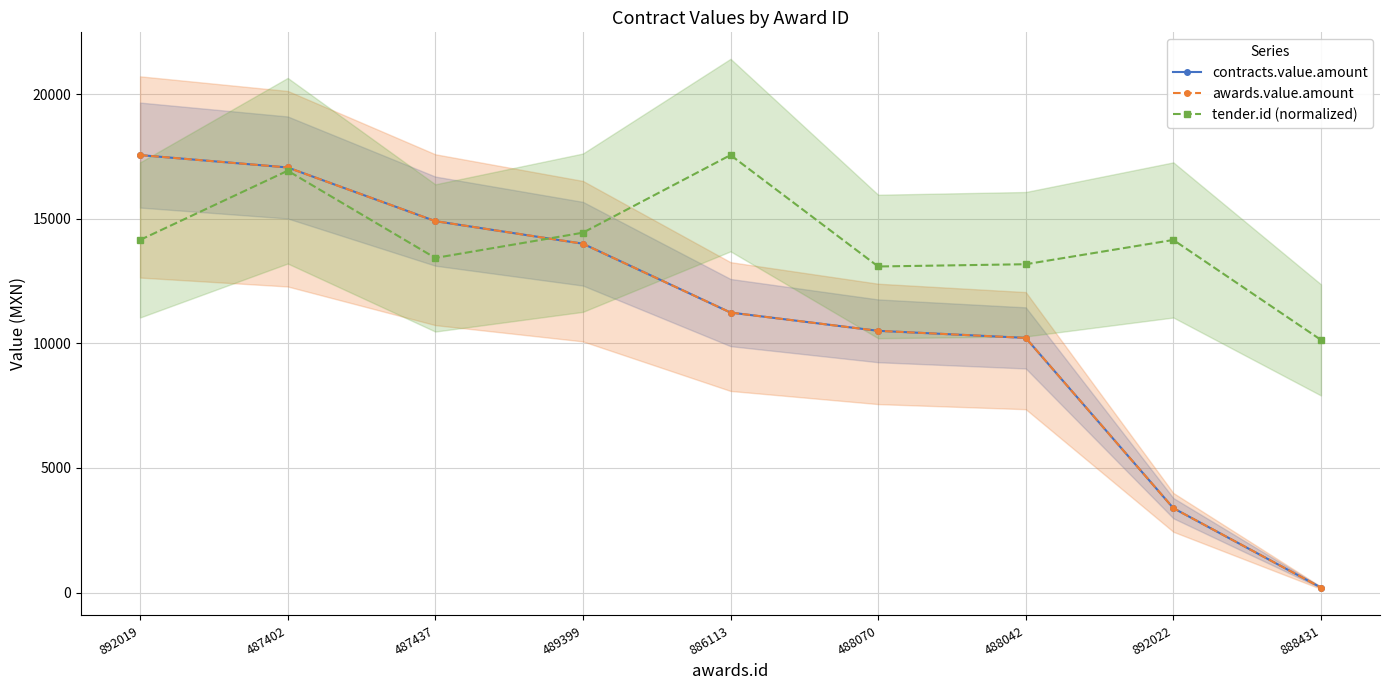

Is it true that awards.value.amount equals 129.2 at 888431?

False